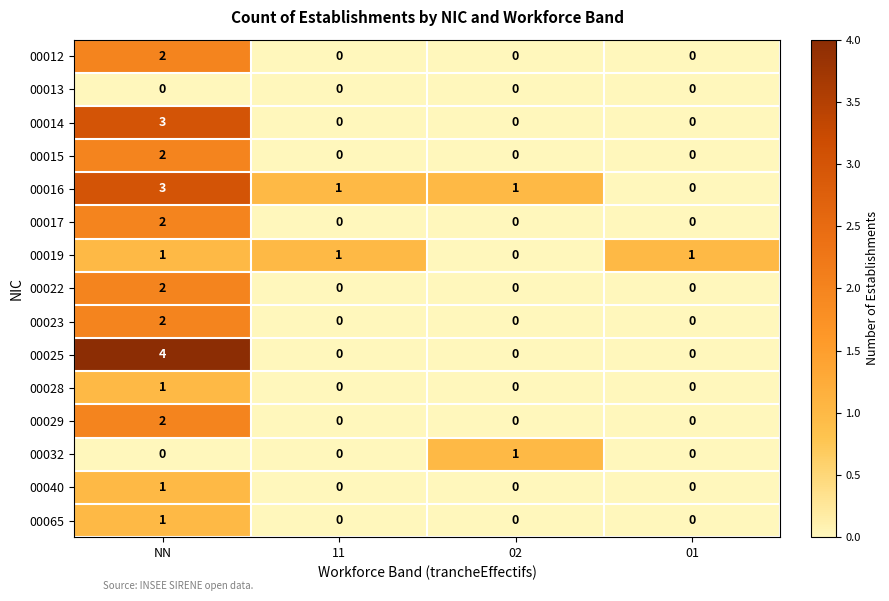

What is the sum of all 00016 values?

5